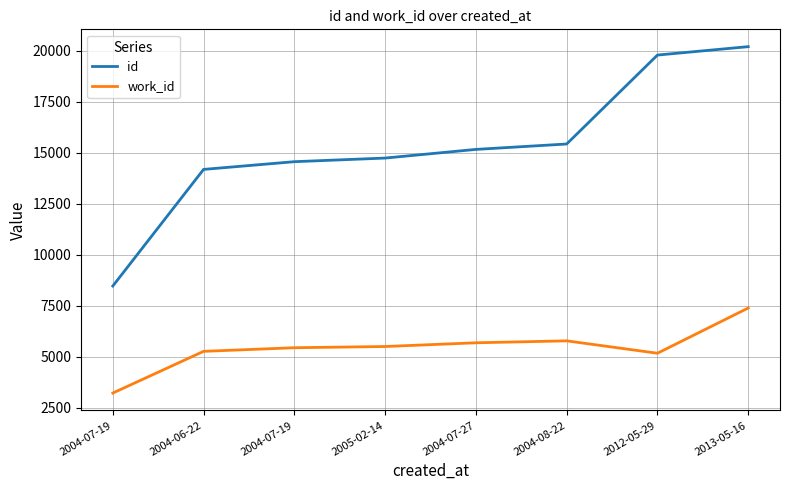

Reading right to left, list all the values displayed in this chart.

id: 20198	19786	15428	15163	14739	14561	14183	8468
work_id: 7391	5175	5782	5687	5505	5445	5268	3224